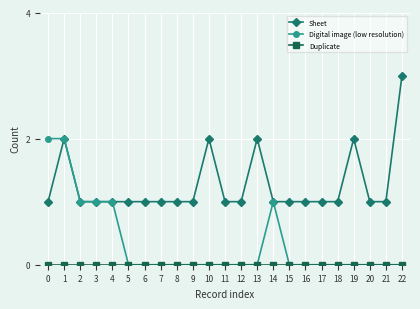

What is the value of the Digital image (low resolution) point at the 5th from the left?

1